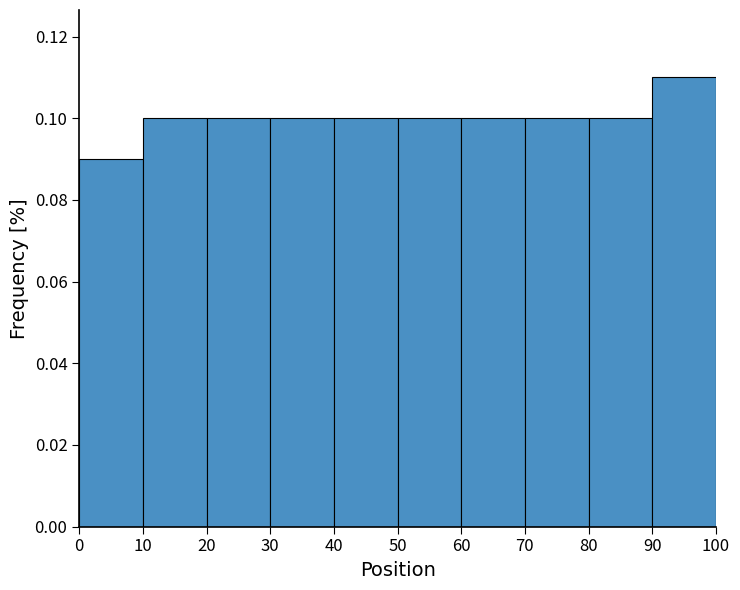

Which range on the x-axis has the tallest bar?

90 to 100